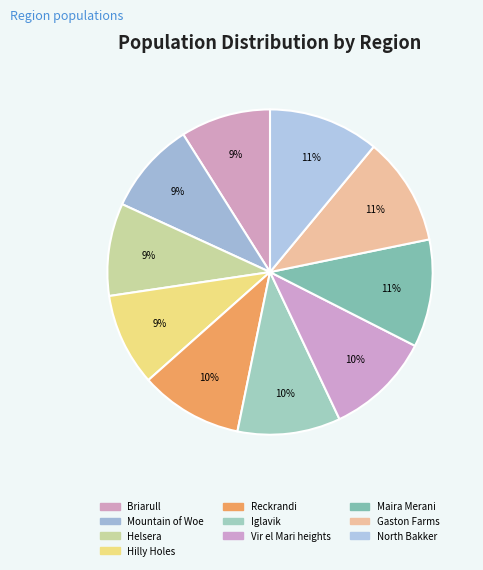

Which has a higher value, Reckrandi or Helsera?

Reckrandi